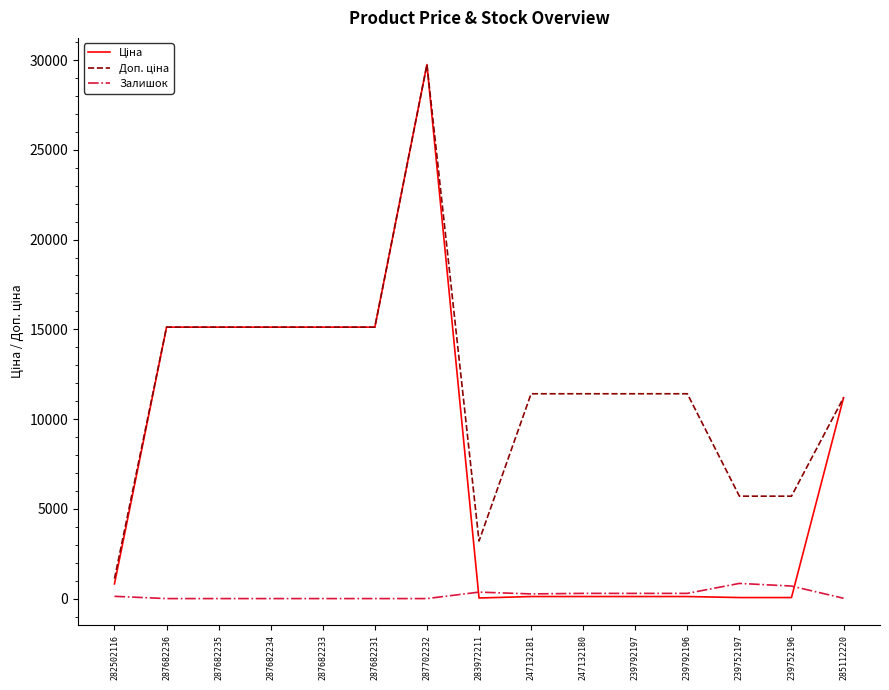

What is the spread (max minus min) of values at 287682236?

15120.0